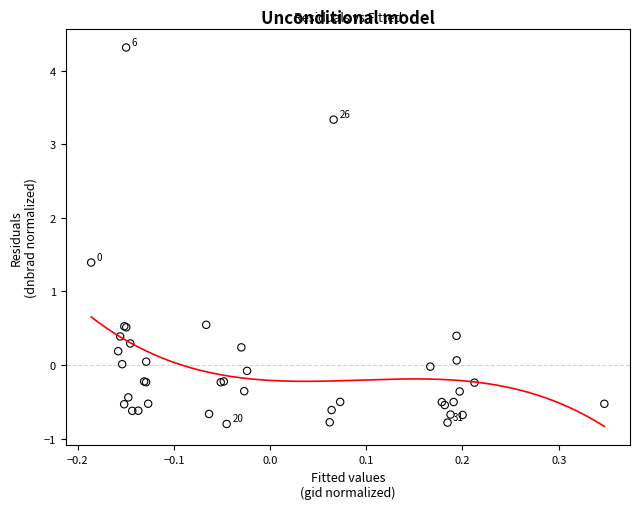

What Y value in the scatter plot is closest to 1?

1.4